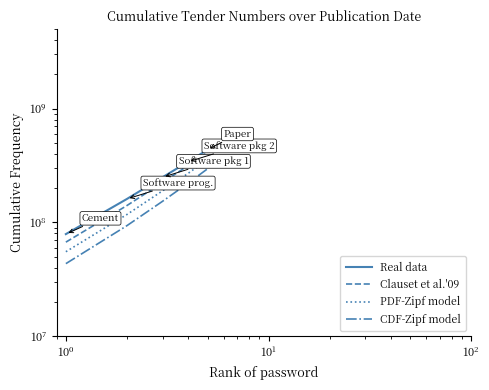

True or false: PDF-Zipf model and CDF-Zipf model intersect in this chart.

False